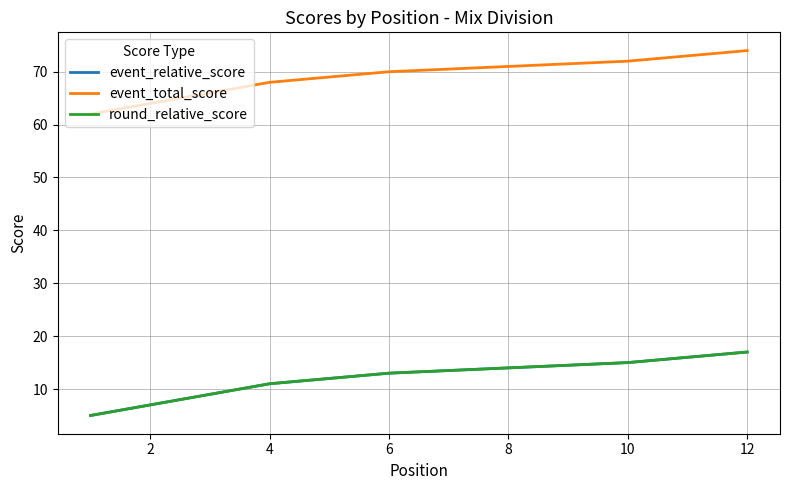

True or false: event_relative_score has a value of 4 at 8.

False